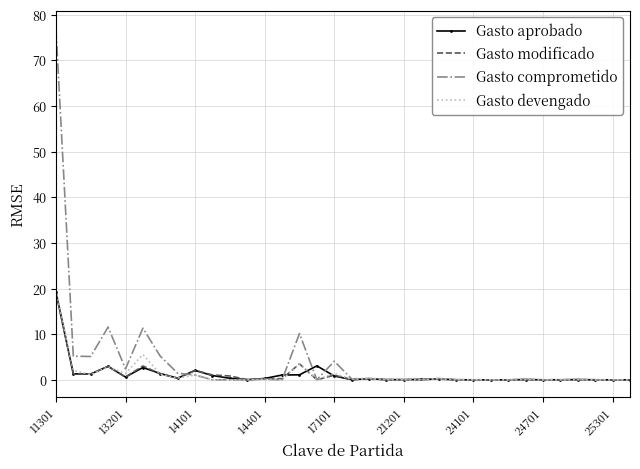

Which series has the widest spread of values?

Gasto comprometido